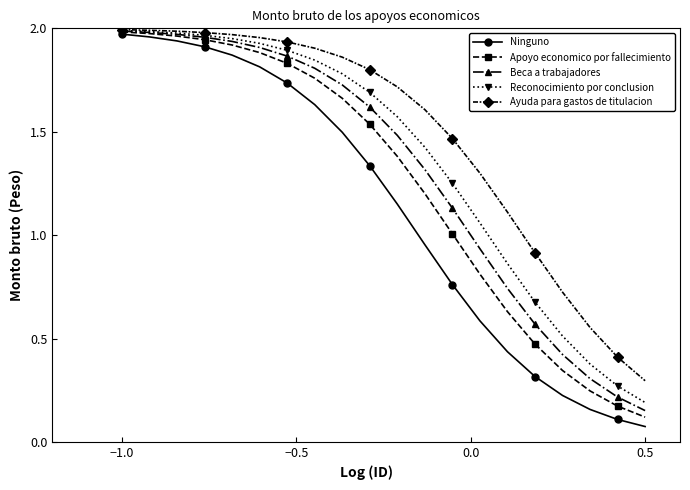

List the series in order of their overall mean, lowest first.

Ninguno, Apoyo economico por fallecimiento, Beca a trabajadores, Reconocimiento por conclusion, Ayuda para gastos de titulacion